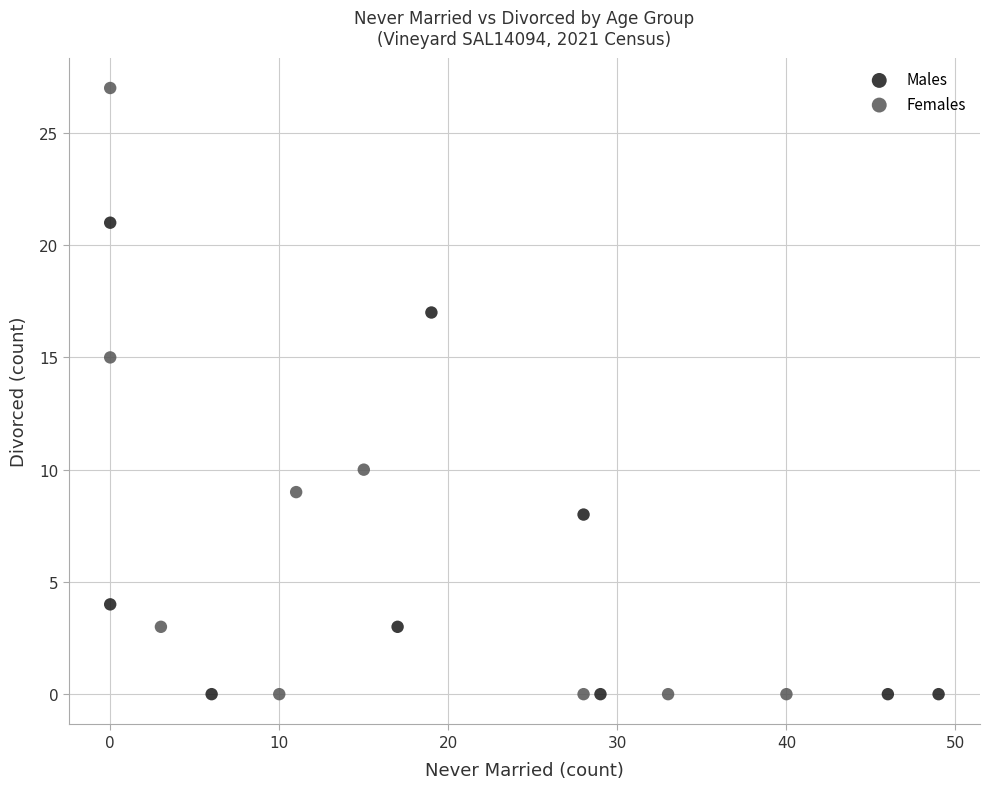

Which series has the largest Y range (max minus min)?

Females